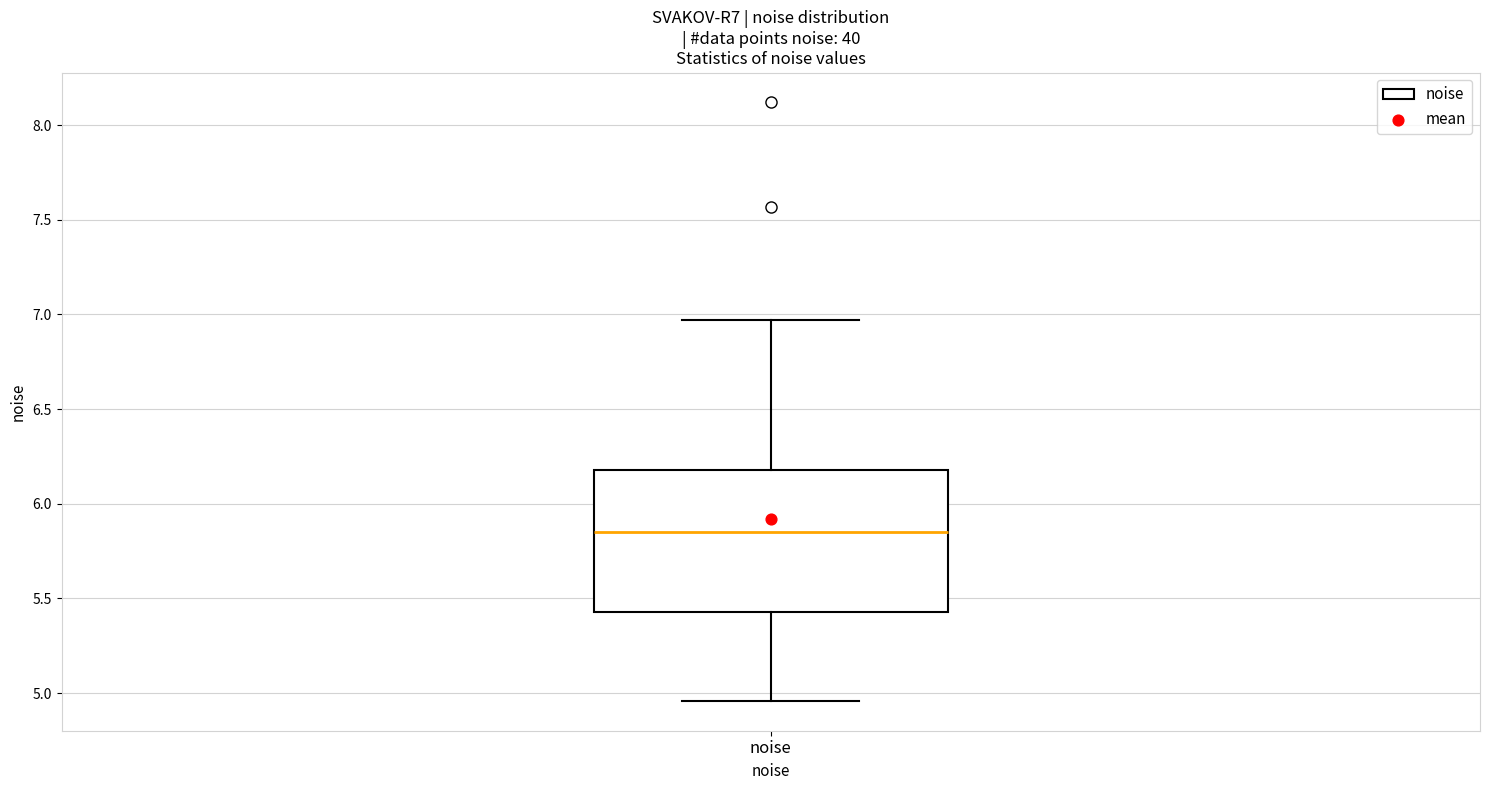

Transcribe this box plot: give where the median line is, the range the box spans, and where the two whiskers end, as read against the y-axis. The values are not printed on the chart, so give them approximately, as read against the axis.

median 5.85, box 5.45 to 6.20, whiskers 4.95 to 6.95